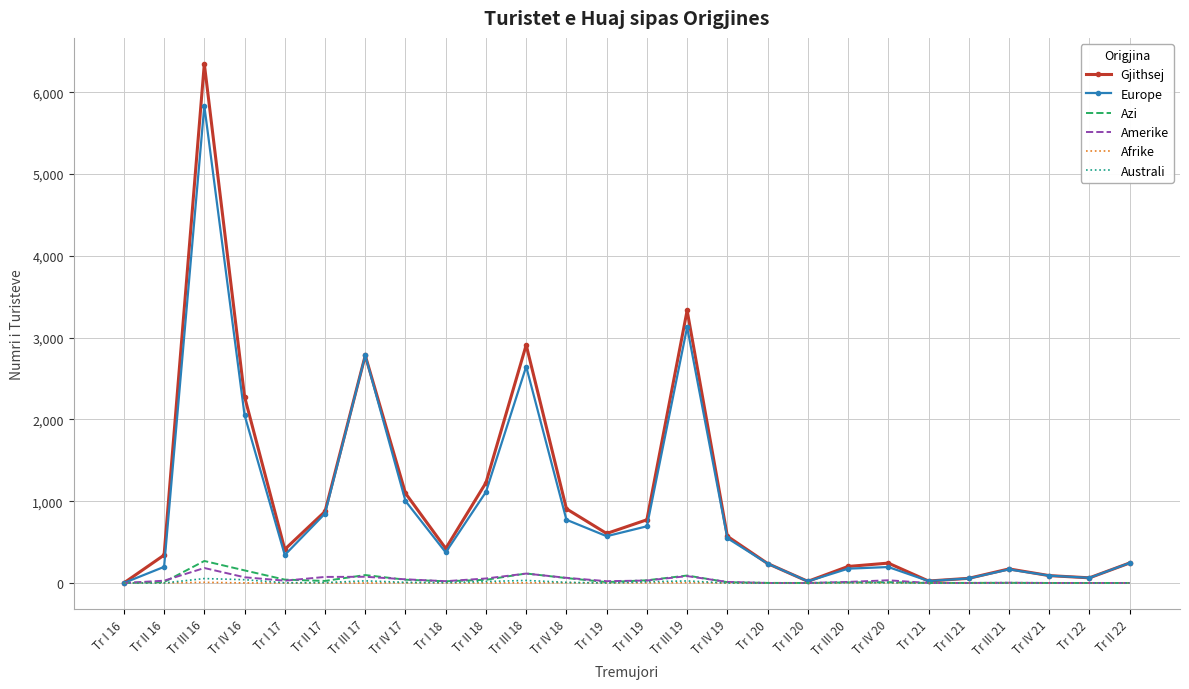

In Amerike, how many points are higher than both neighbors (excluding endpoints)?

6